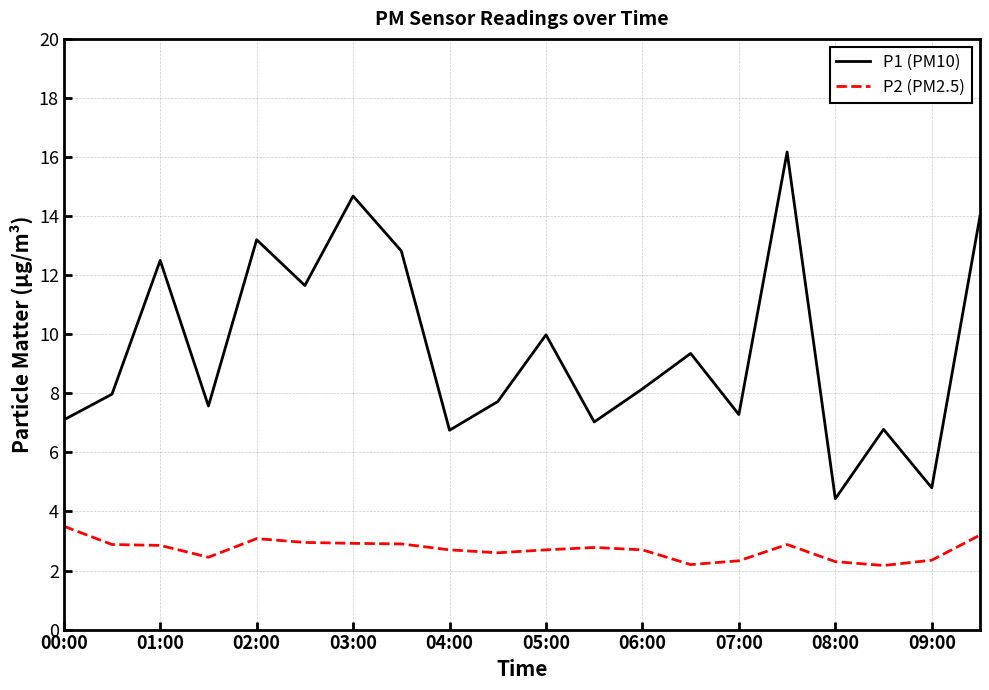

Count the number of categories in the chart.

20